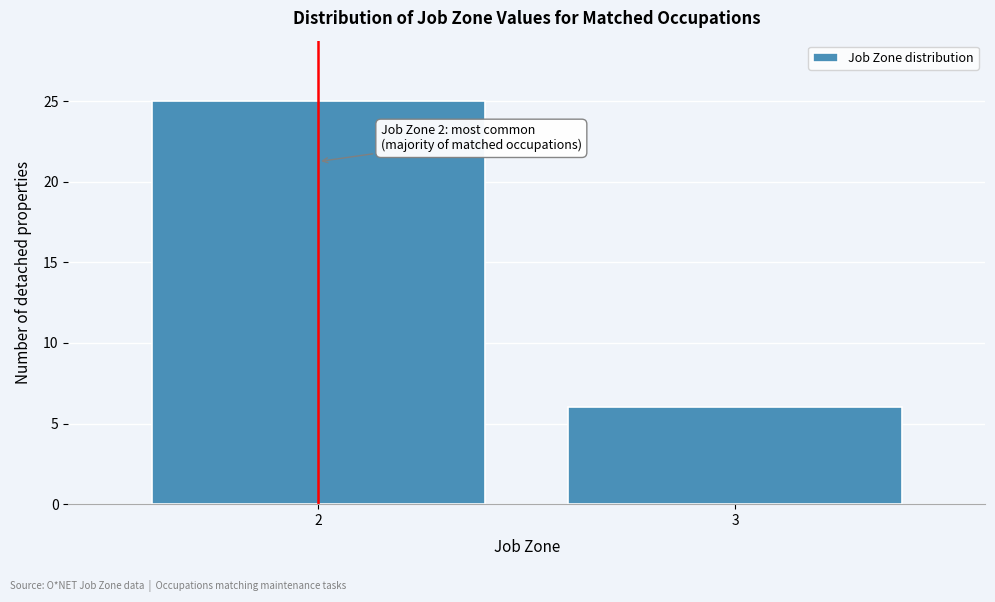

Reading left to right, transcribe all the data shown in this chart.

25	6